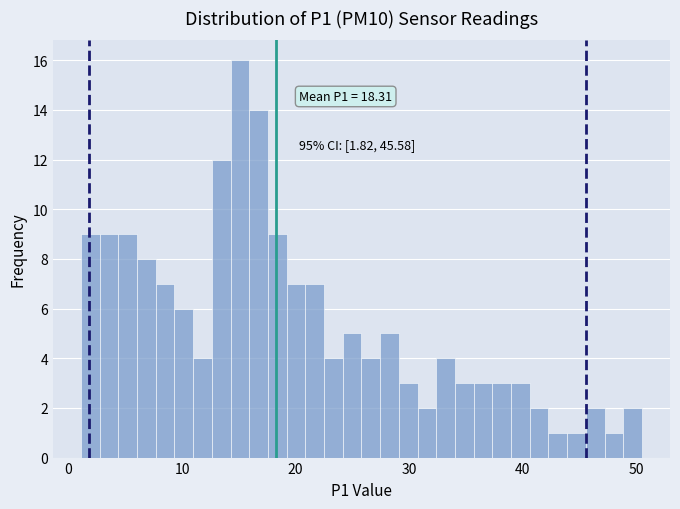

Around what value on the x-axis is the tallest bar? Give the approximate position of its centre, as read against the axis.

15